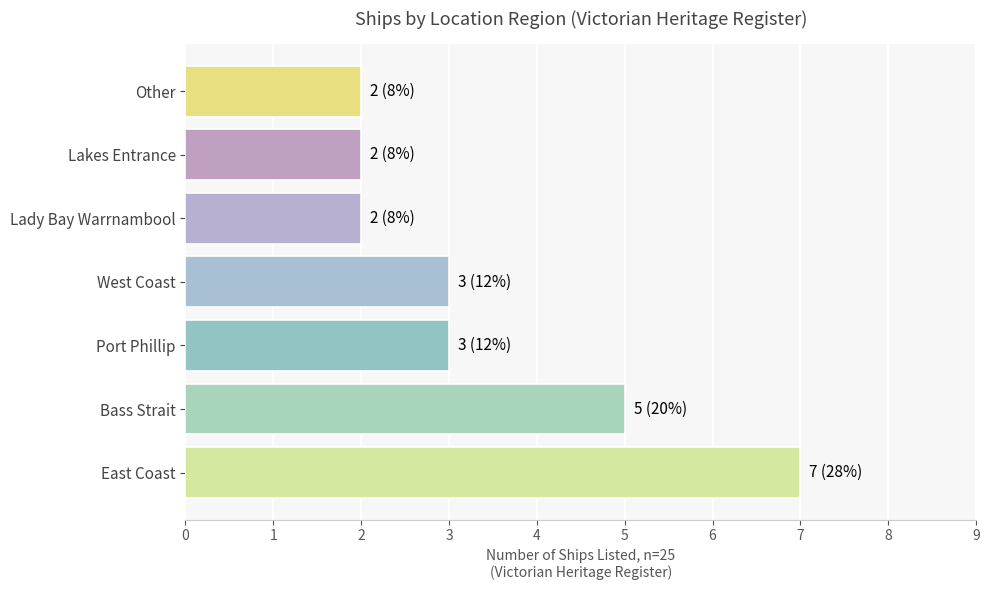

Does the chart contain stacked bars?

No